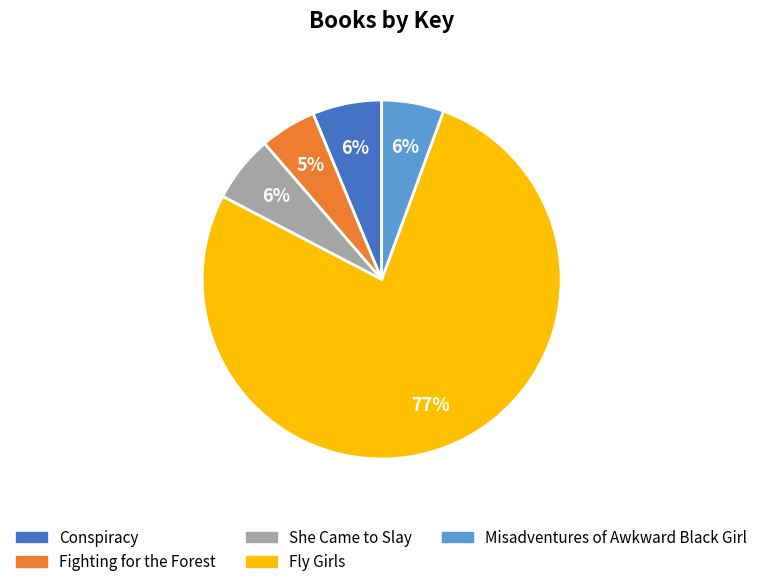

How many segments does this pie chart have?

5